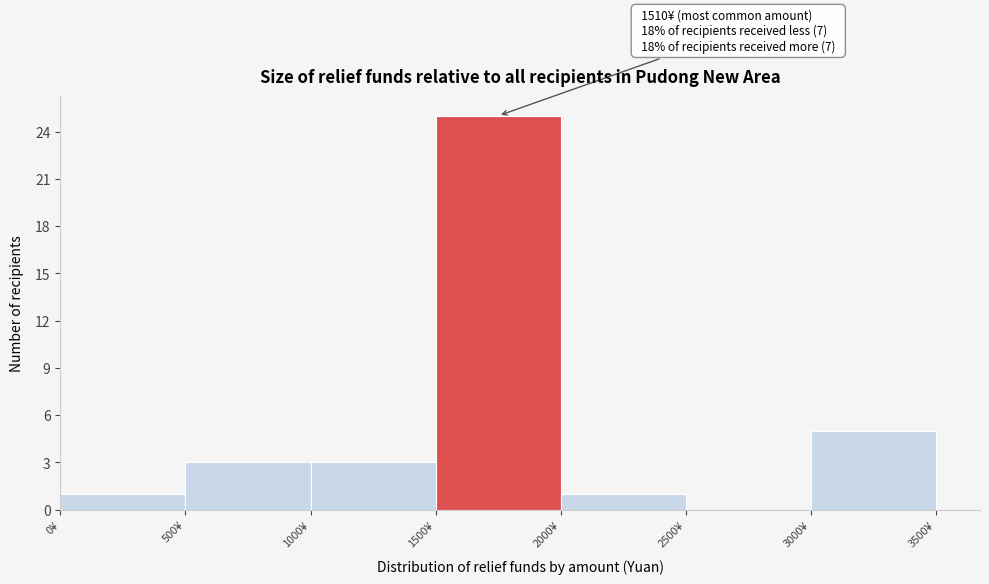

Which range on the x-axis has the tallest bar?

1500 to 2000